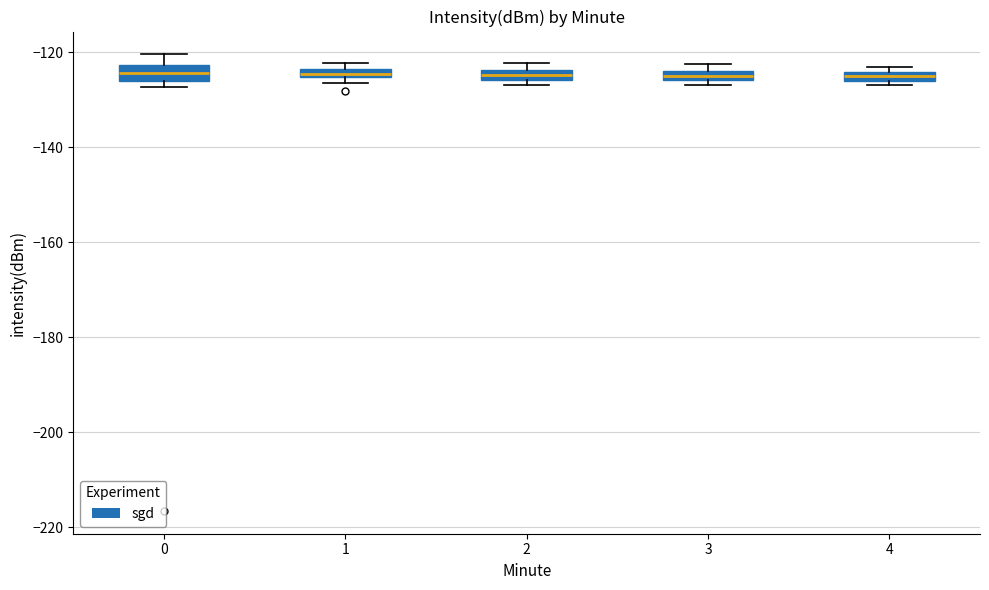

Where is the lower edge of the box at x = 1 on the y-axis? The values are not printed on the chart, so give them approximately, as read against the axis.

-126